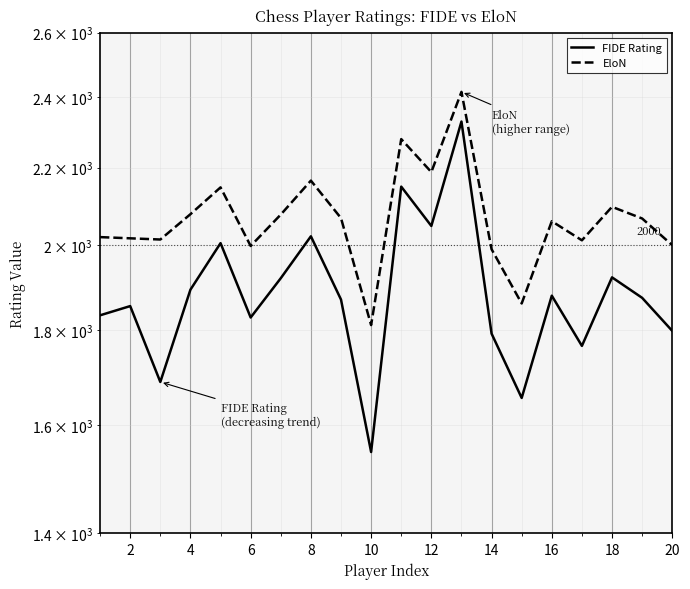

Rank the series at 12 from highest to lowest value.

EloN, FIDE Rating